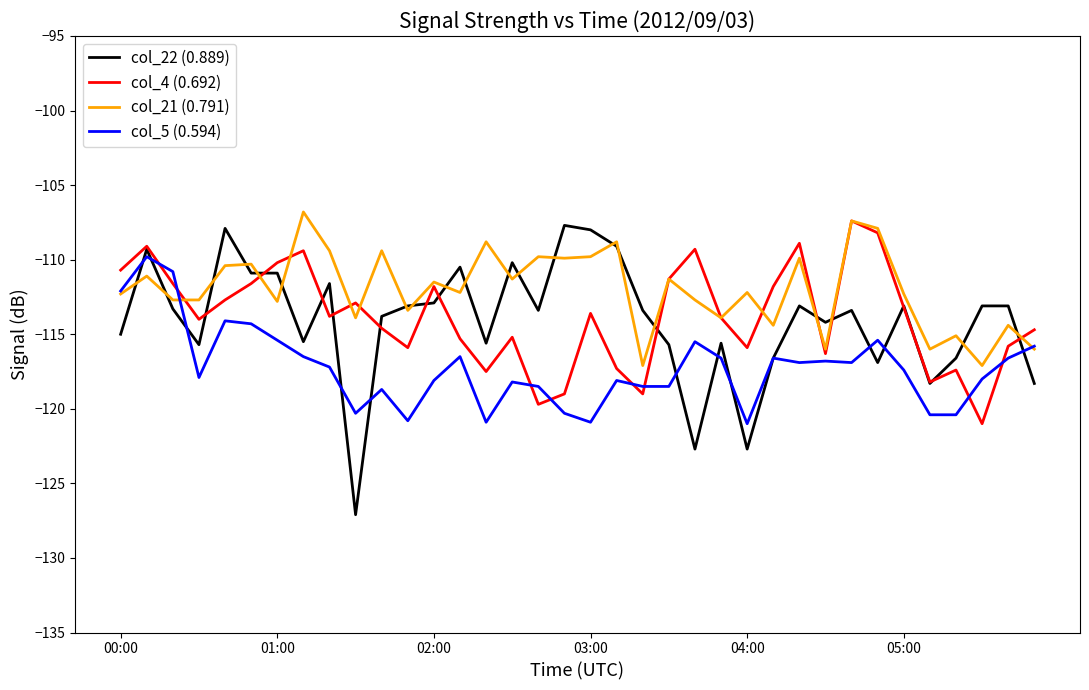

Which series has the largest total across all categories?

col_21 (0.791)